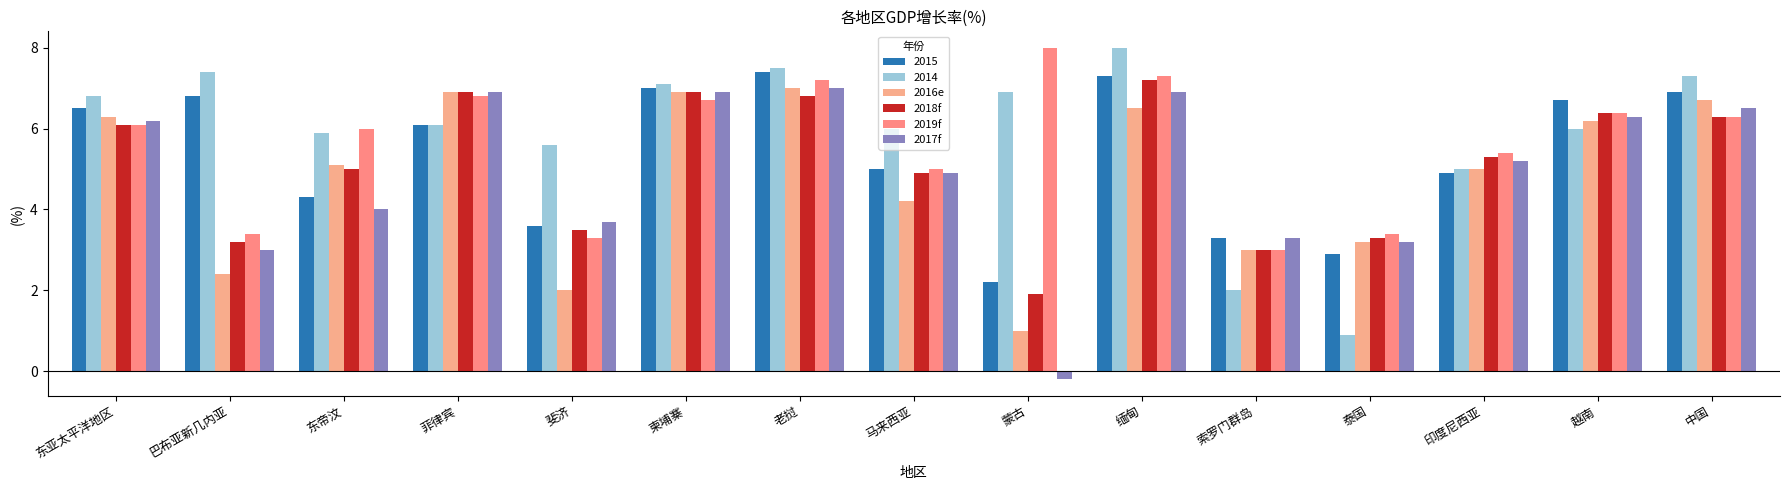

How many values in 2017f are above zero?

14